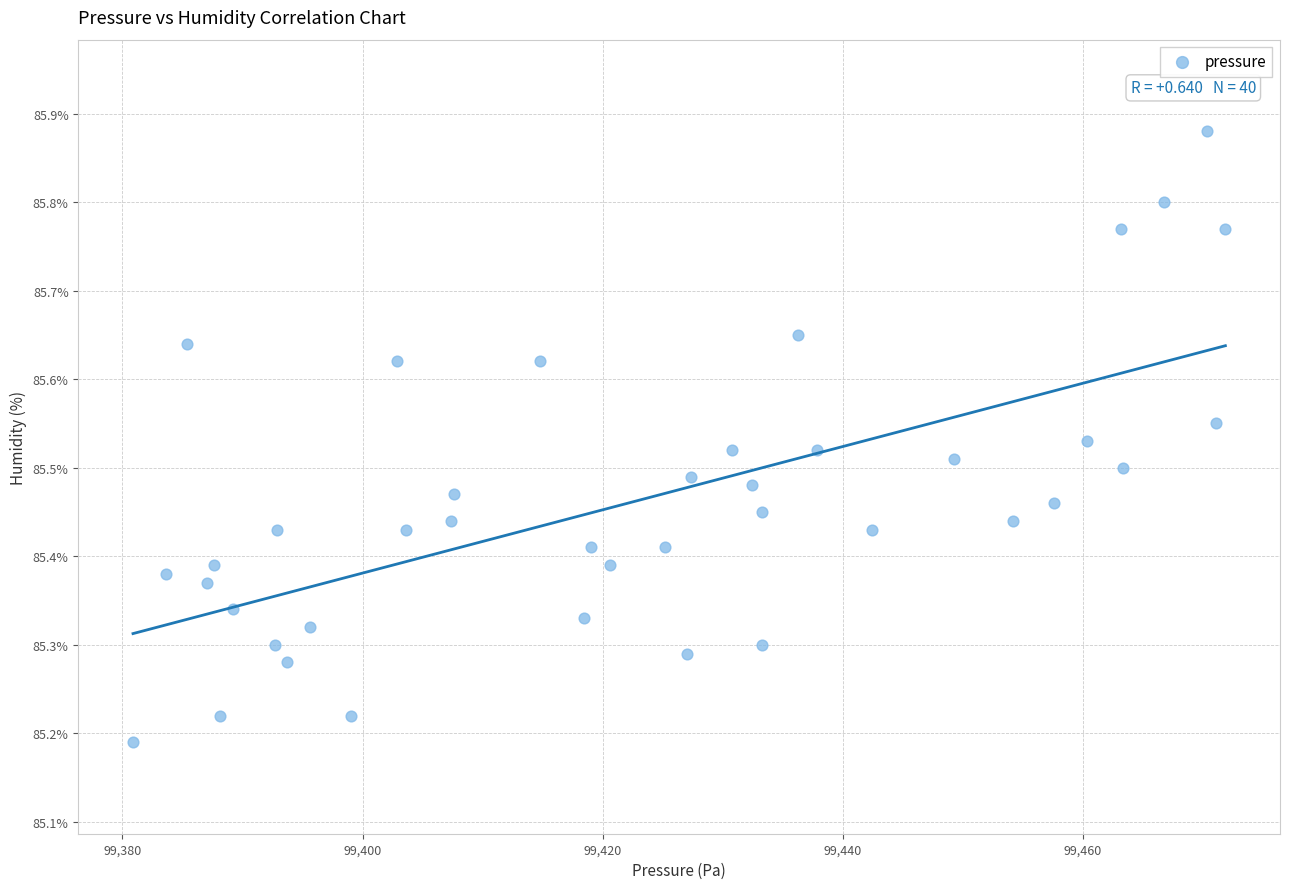

What is the range of Y values (max minus min)?

0.7